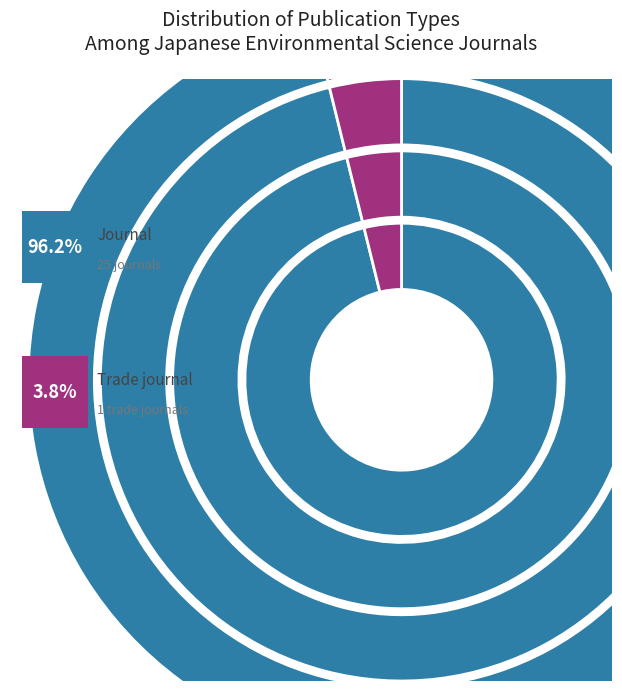

Does trade journal represent more than half of the total?

No